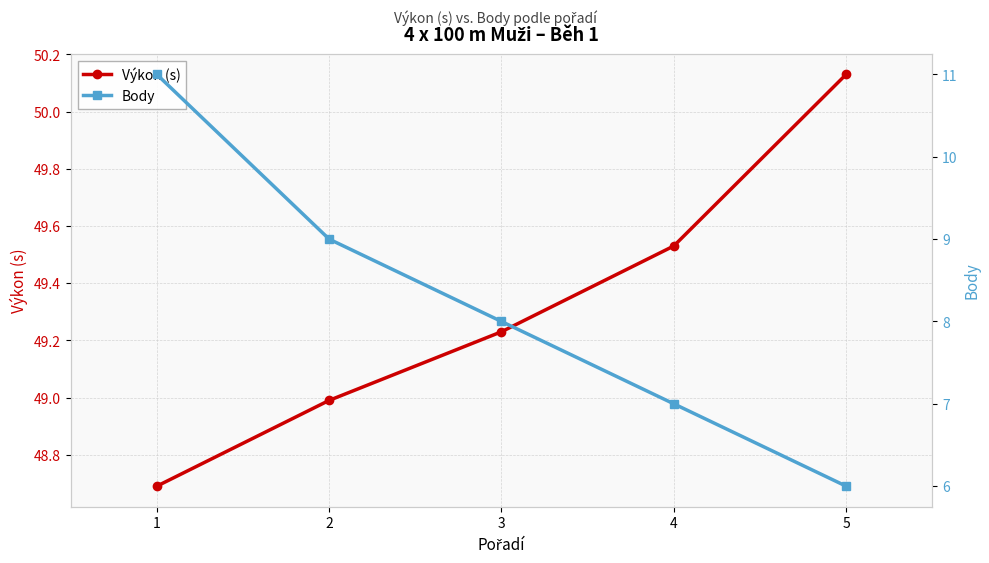

Between 4 and 3, which is larger?

4